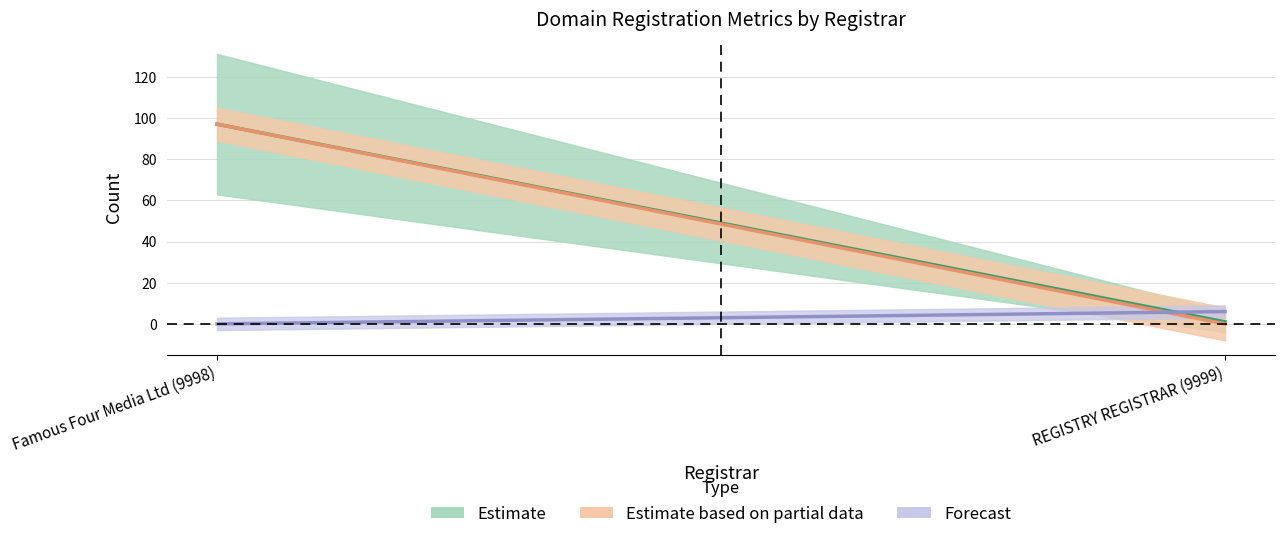

What is the value of the total-nameservers point at the 2nd from the left?

6